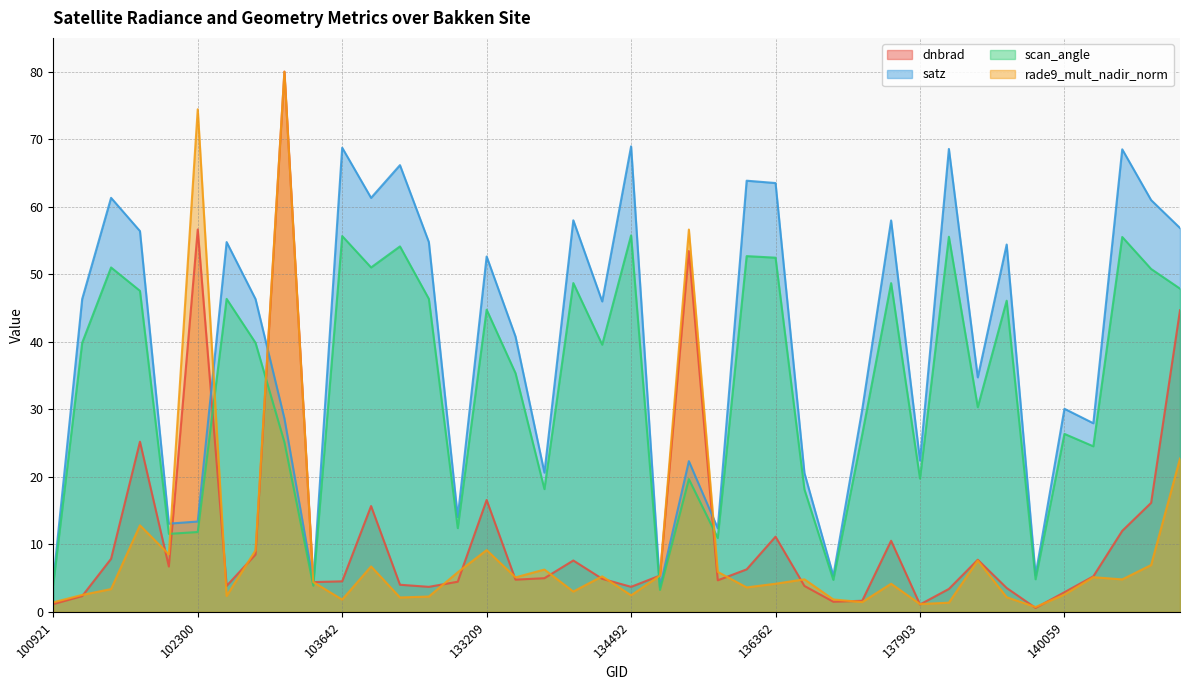

How many values in the satz series are below 46?

20